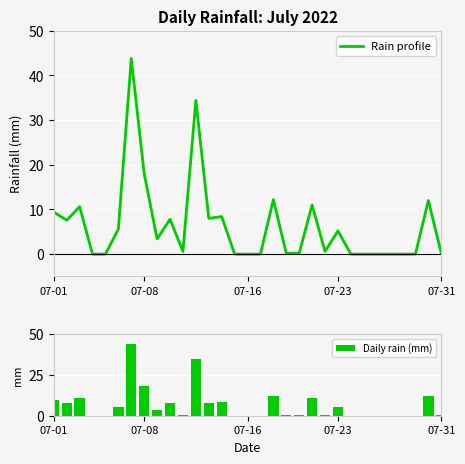

What is the greatest value displayed?

43.8